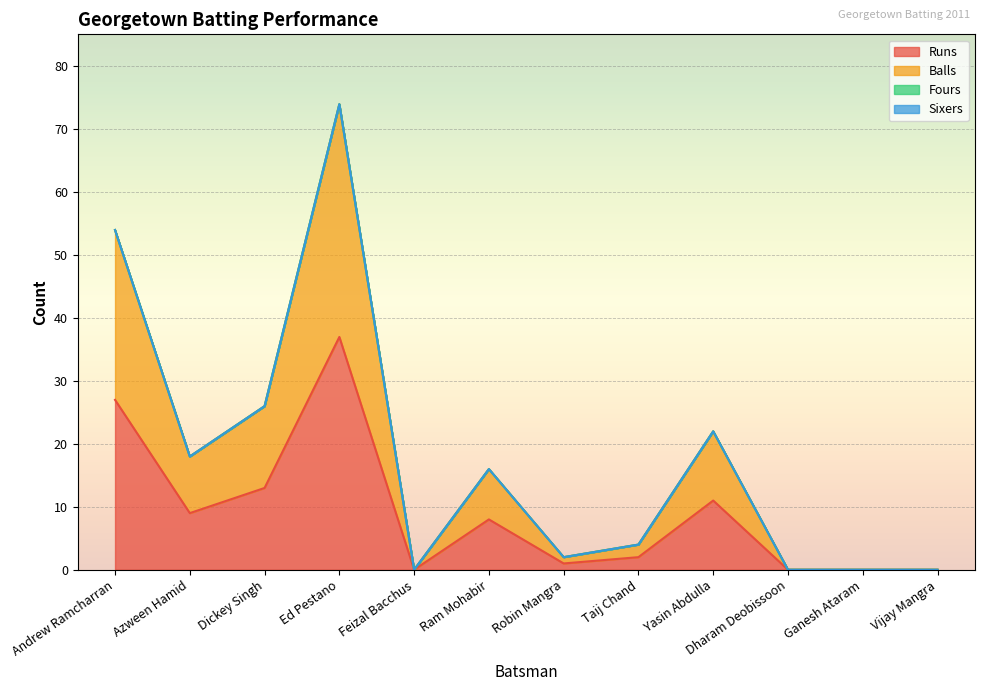

How many data points does each series have?

12